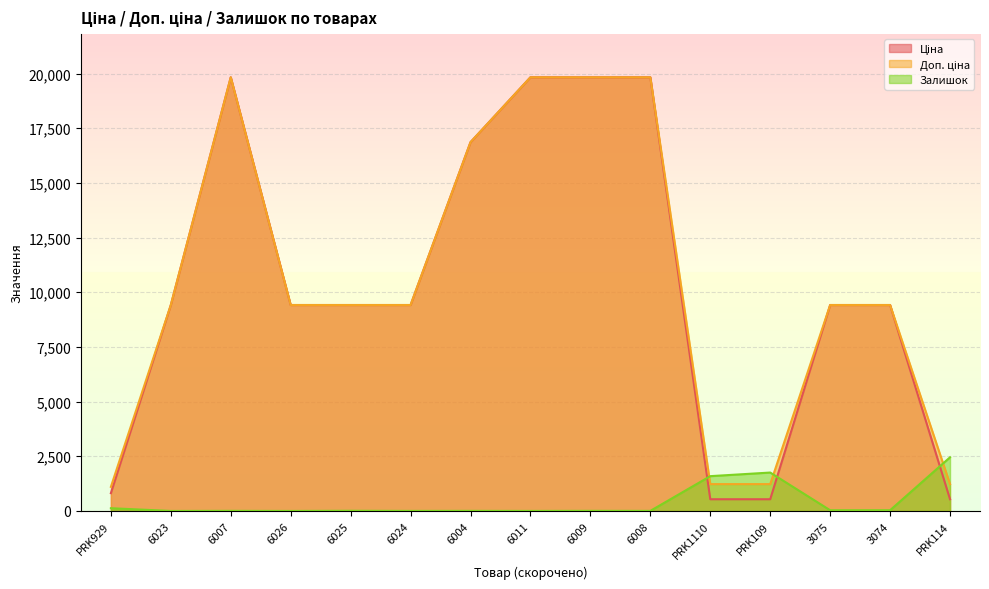

What is the difference between the Ціна values at PRK109 and PRK929?

277.6